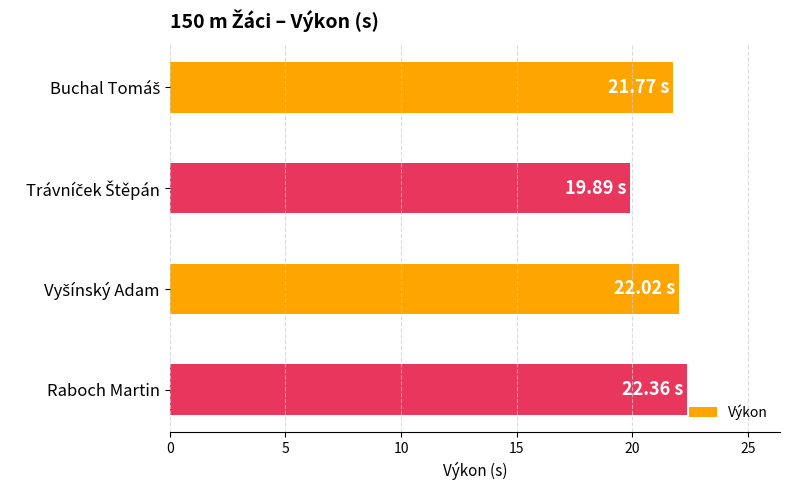

What is the sum of all values?

86.0